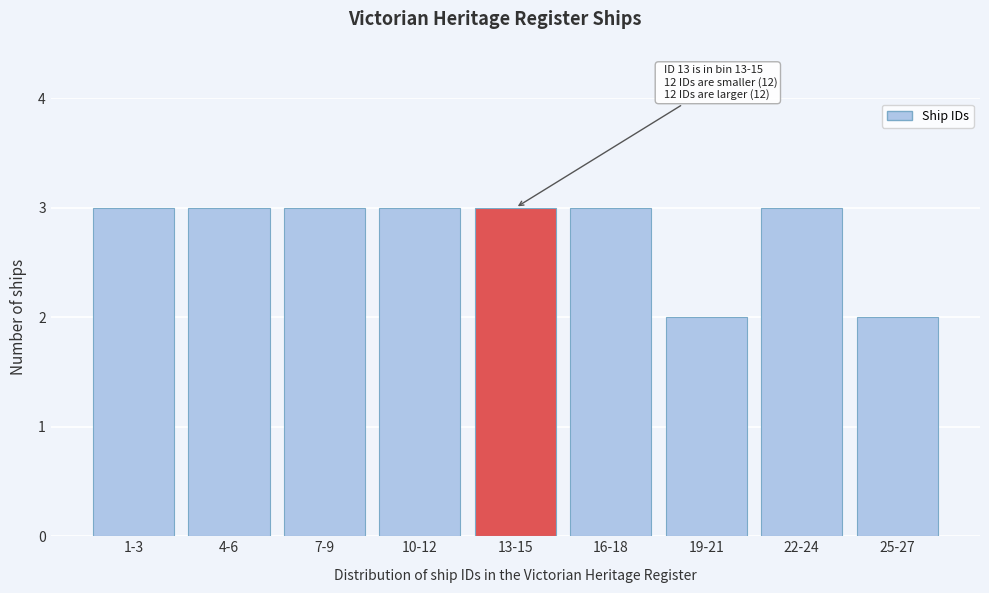

Reading left to right, transcribe all the data shown in this chart.

1-3=3	4-6=3	7-9=3	10-12=3	13-15=3	16-18=3	19-21=2	22-24=3	25-27=2